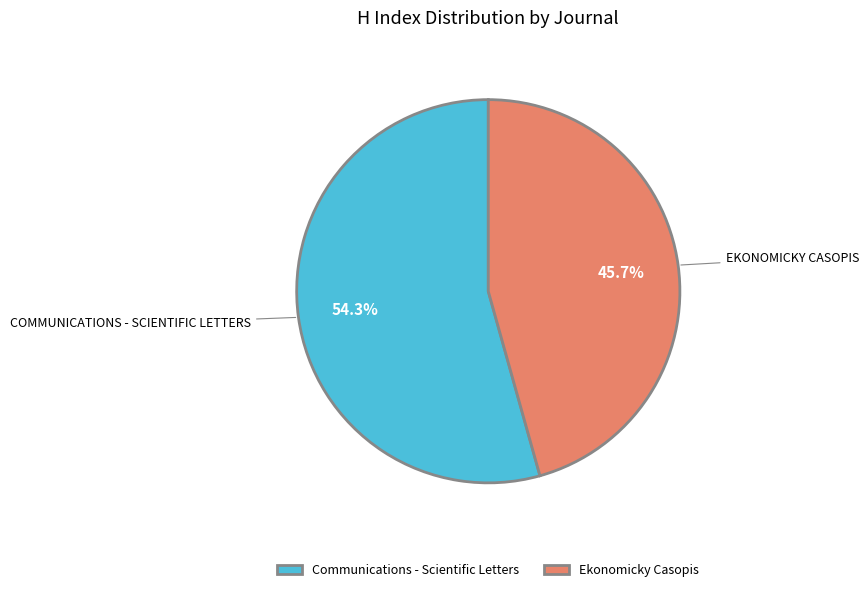

What percentage do Ekonomicky Casopis and Communications - Scientific Letters together represent?

100.0%